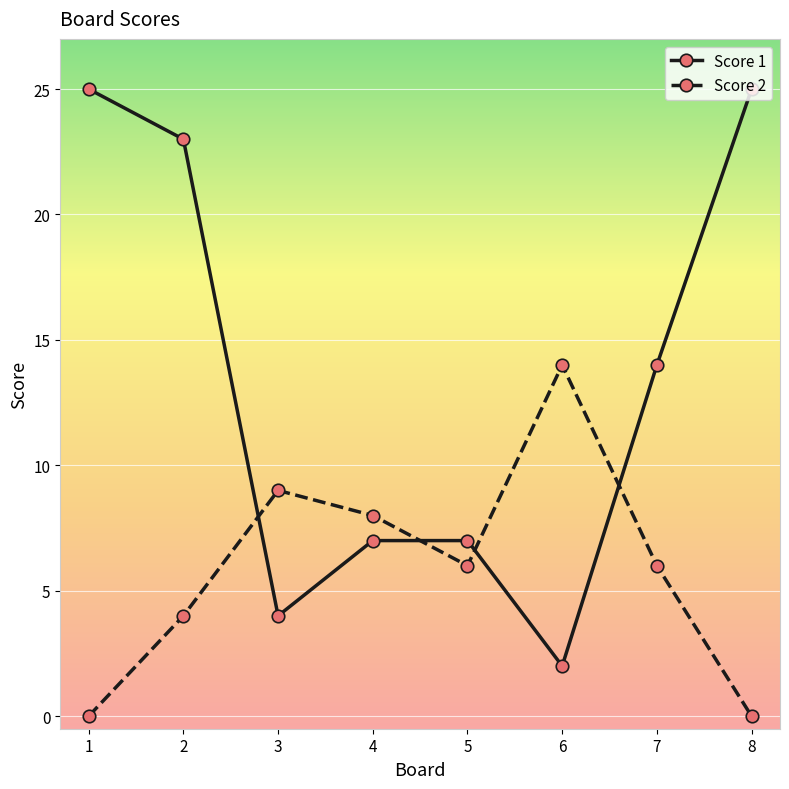

Between which two adjacent categories do Score 1 and Score 2 first intersect?

2 and 3